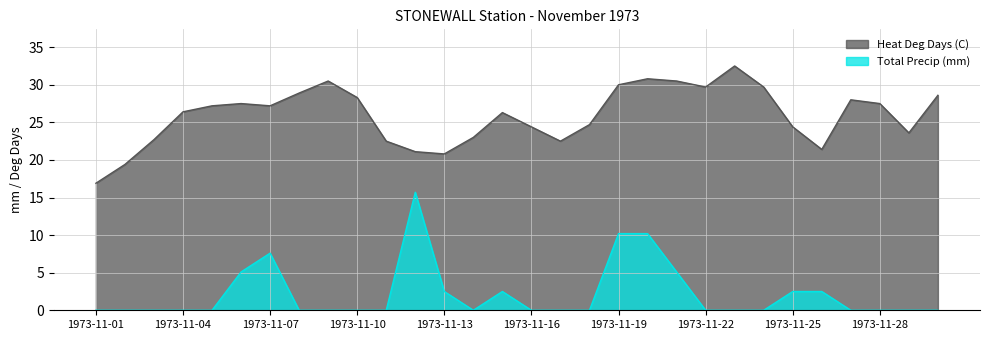

True or false: Heat Deg Days (C) and Total Precip (mm) intersect in this chart.

False